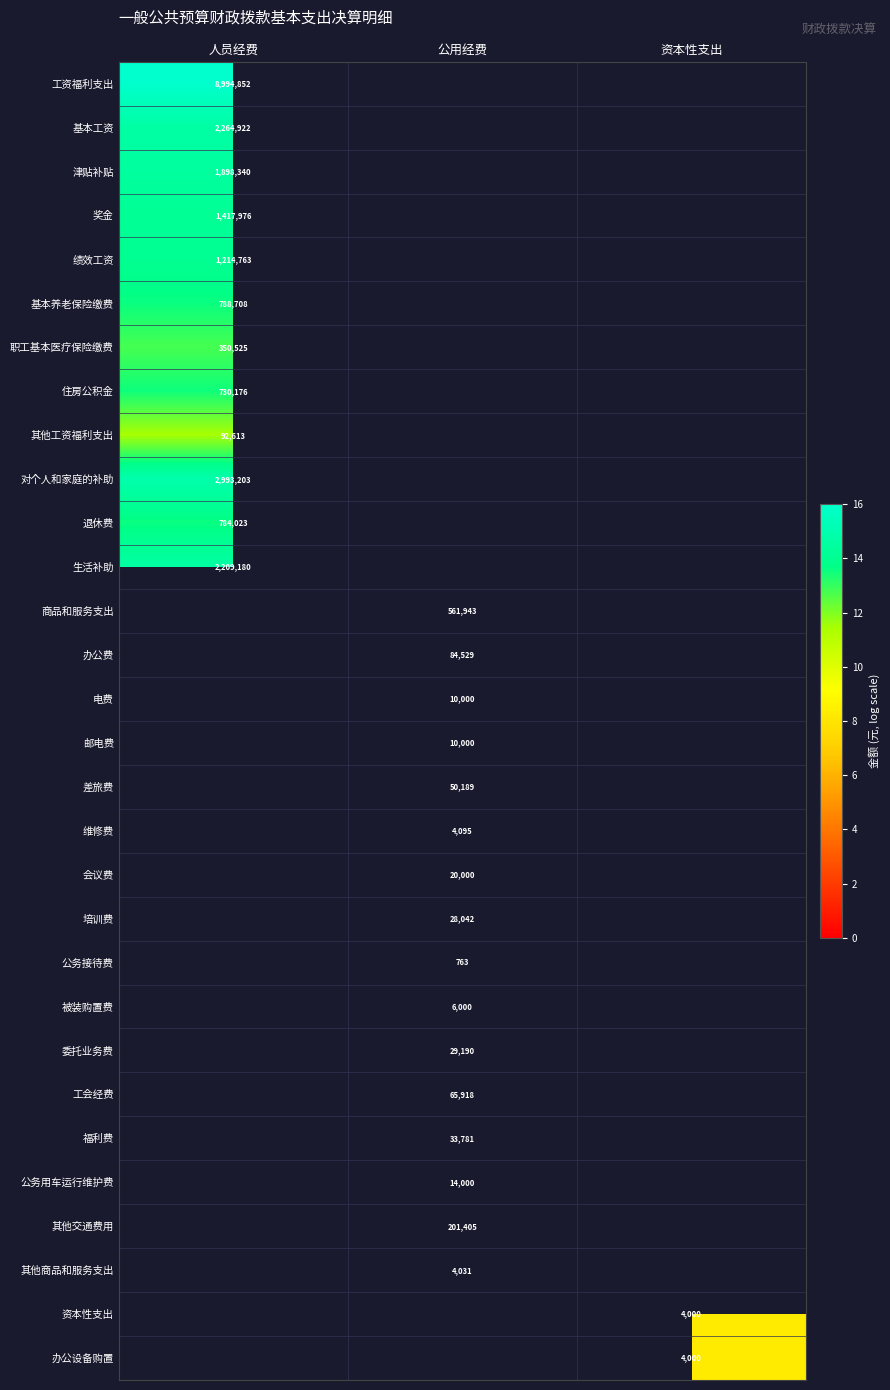

Between 人员经费 and 公用经费, which is larger?

人员经费